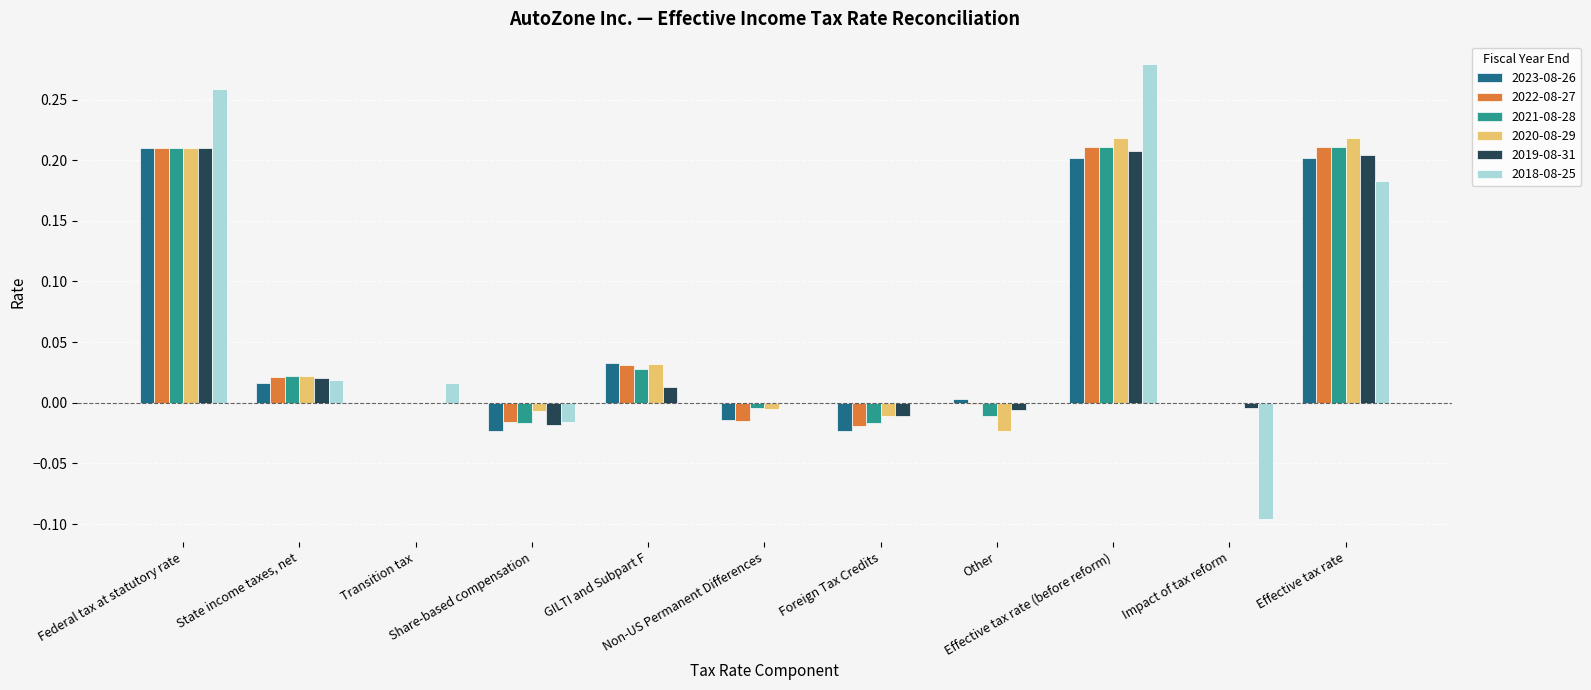

Where does the 2021-08-28 series first go above 0?

Federal tax at statutory rate